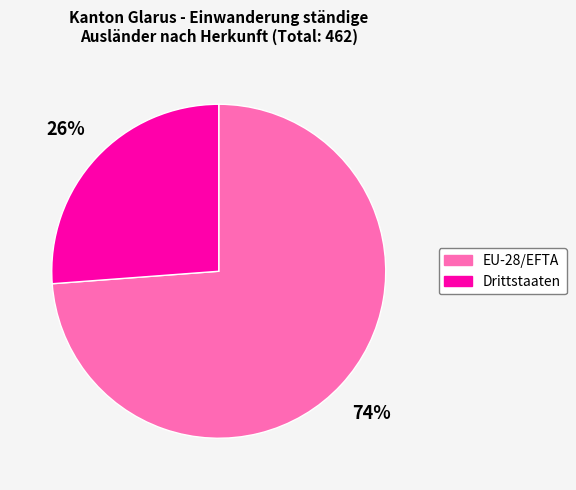

What percentage is the EU-28/EFTA slice, to the nearest percent?

74%